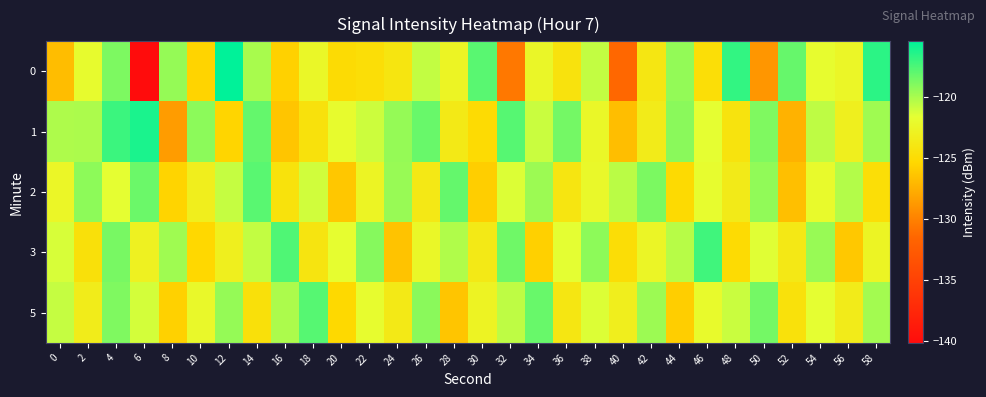

At which category is the sum across all series the highest?

4